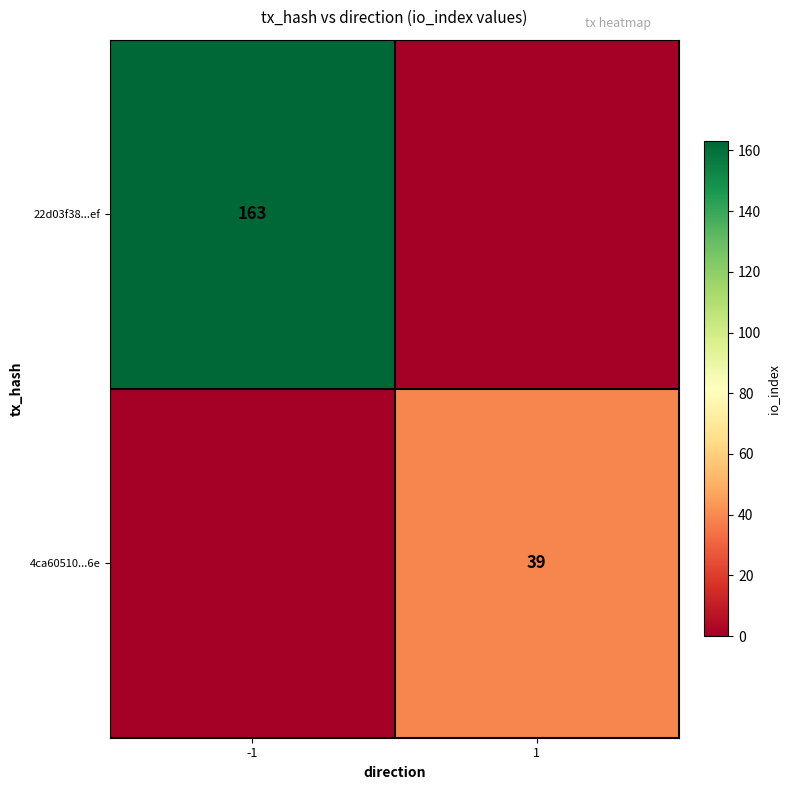

Is it true that 4ca60510...6e equals 39 at 1?

True